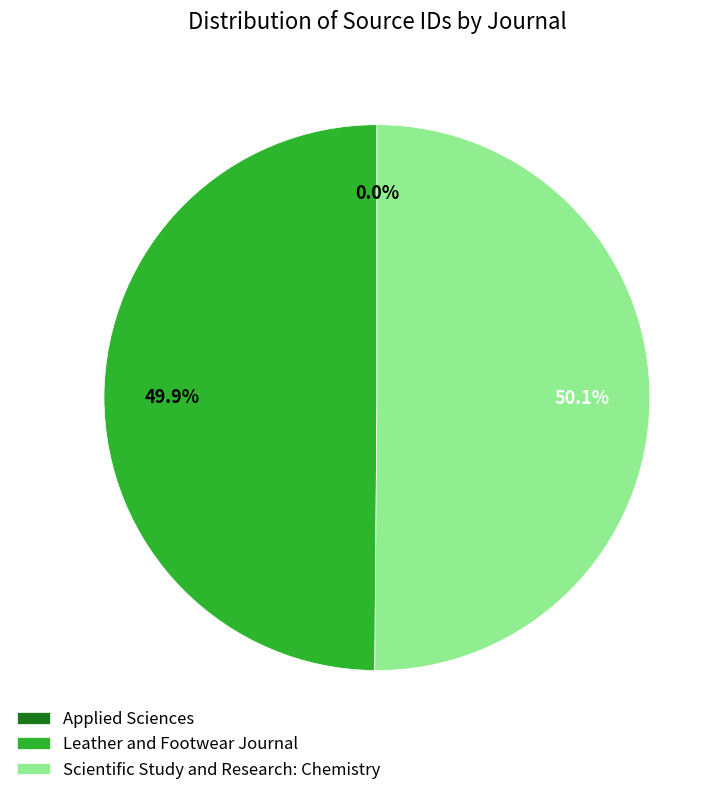

Approximately how many times larger is the value at Leather and Footwear Journal compared to Scientific Study and Research: Chemistry?

1.0